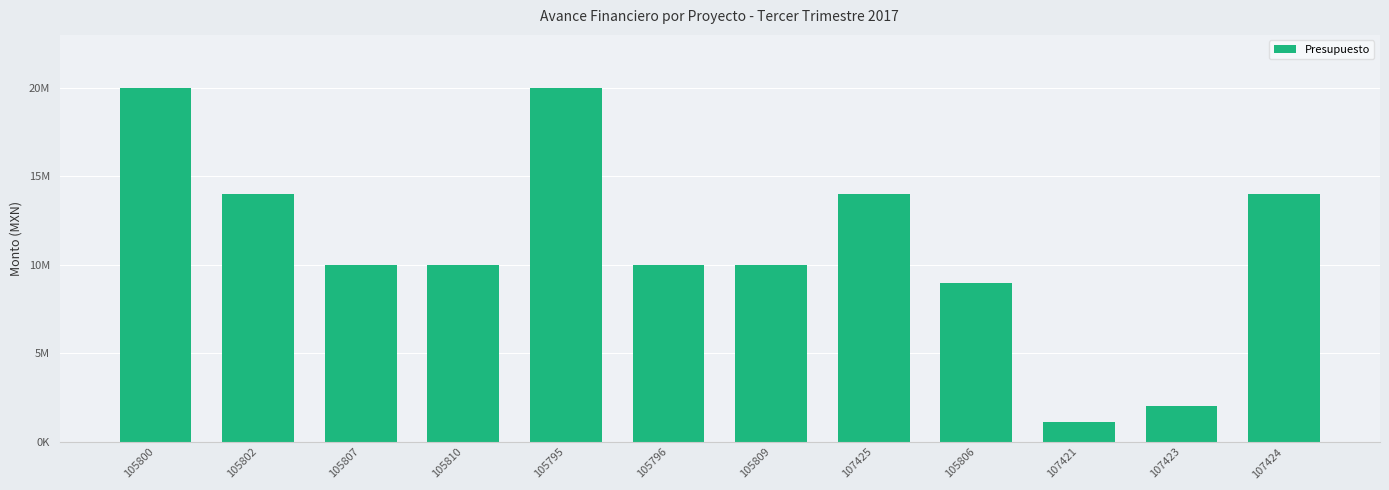

Between 107423 and 105807, which is larger?

105807